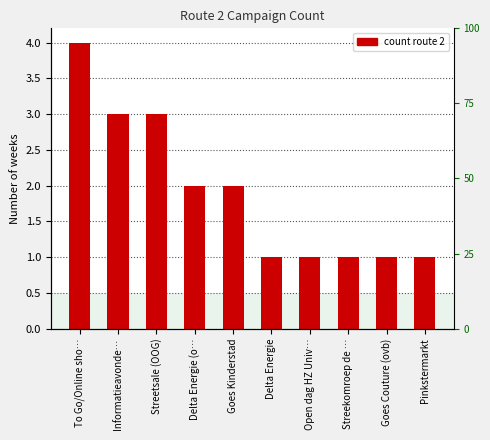

Which label corresponds to the largest value in the chart?

To Go/Online sho…